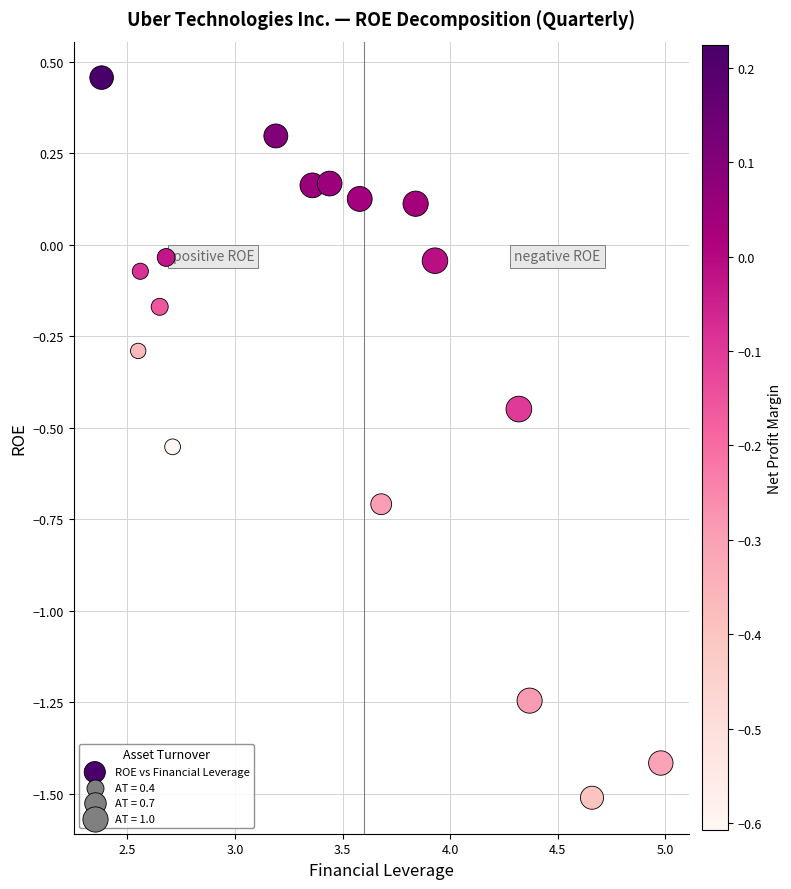

What is the range of Y values (max minus min)?

2.0